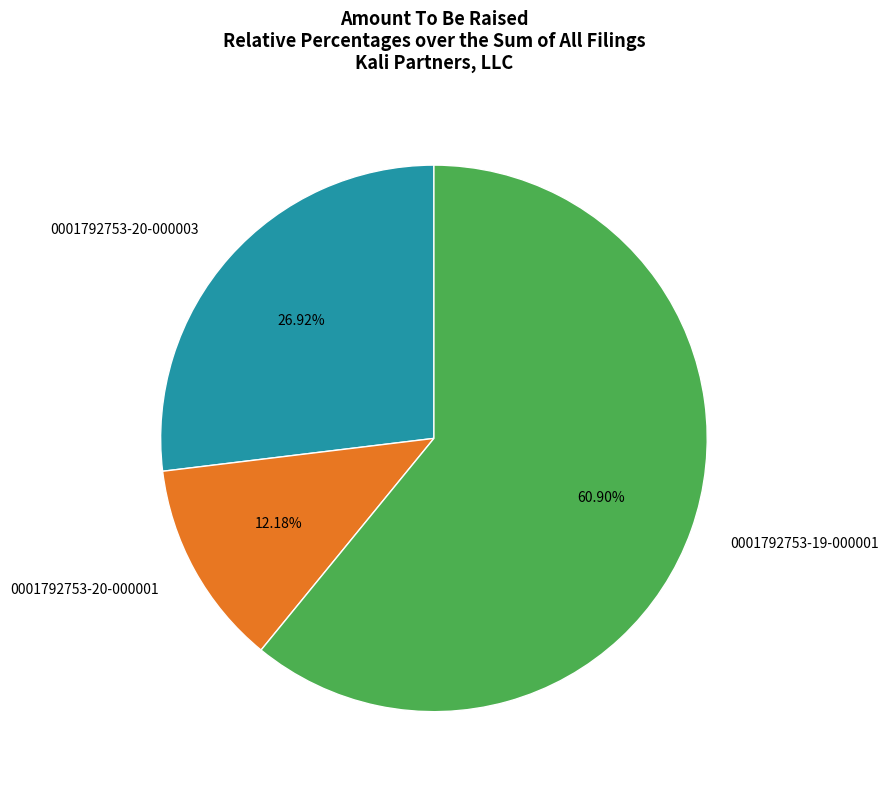

Combined, do 0001792753-20-000001 and 0001792753-20-000003 account for over 50%?

No